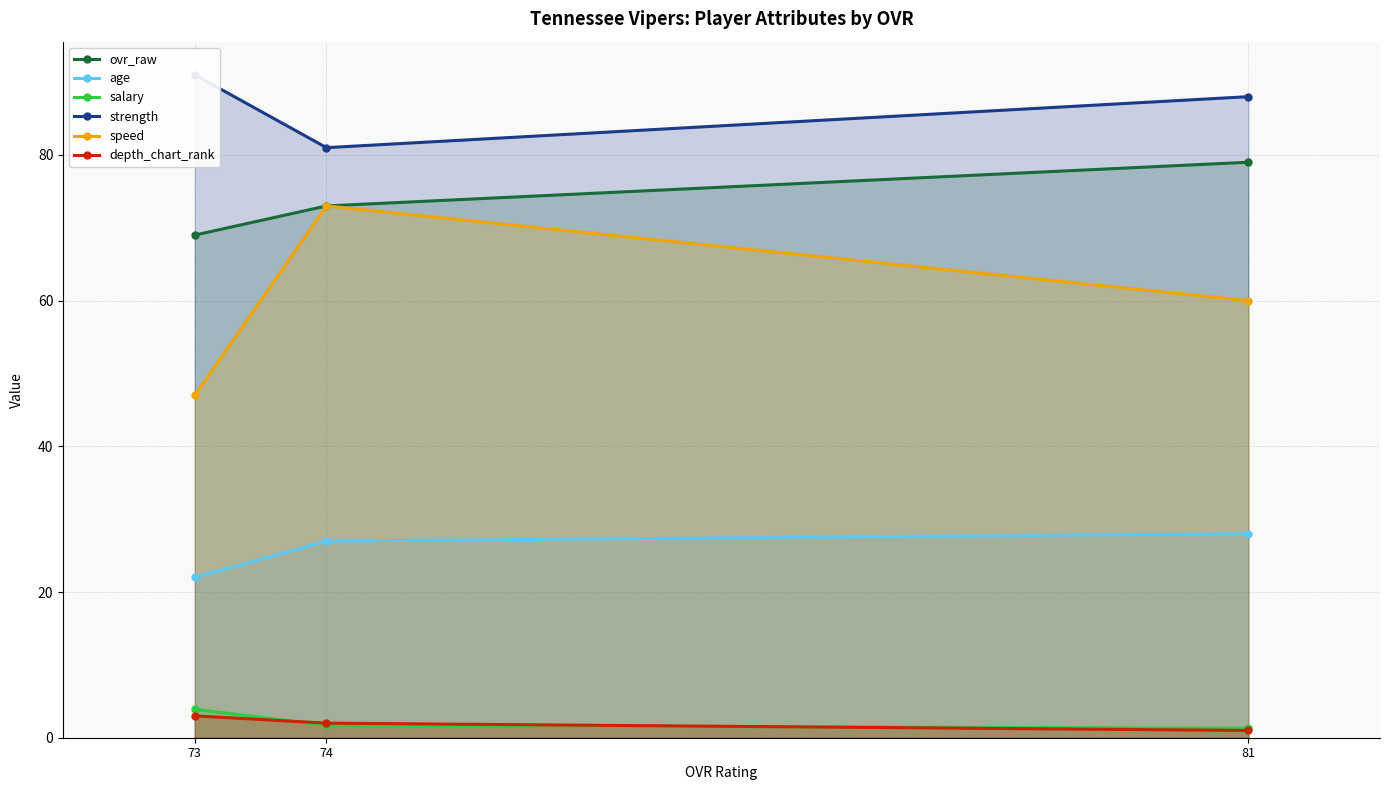

What is the value of the depth_chart_rank point at the 1st from the left?

3.0